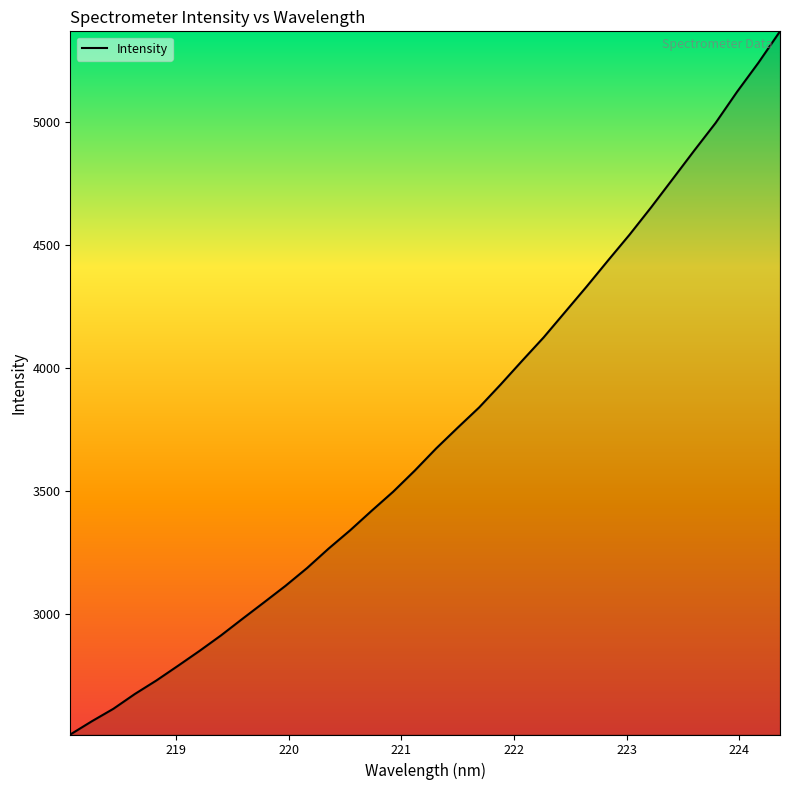

True or false: there are more than 0 points higher than both neighbors.

False